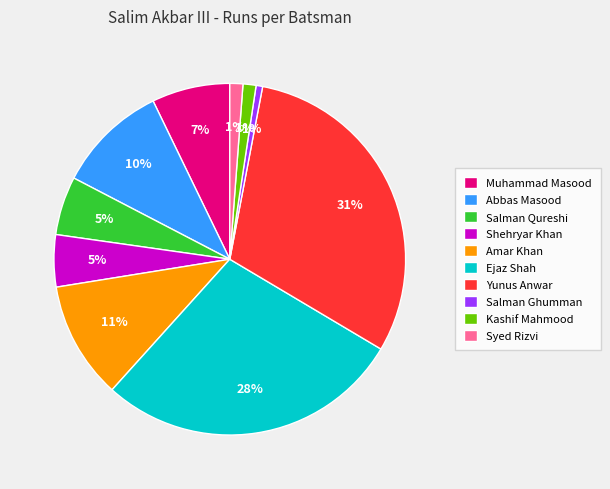

Is it true that Shehryar Khan is 5% of the pie?

True